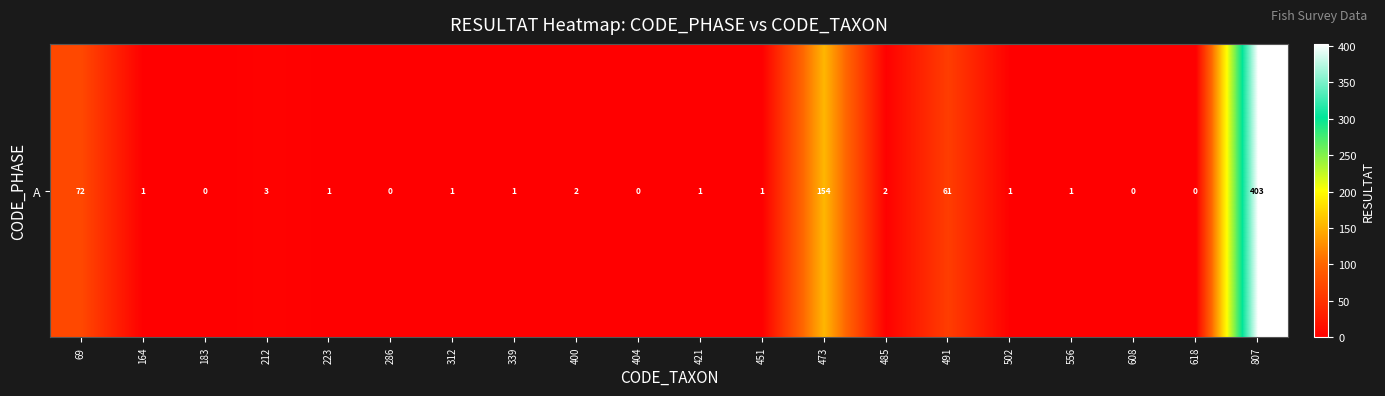

What is the sum of the values at 339 and 223?

2